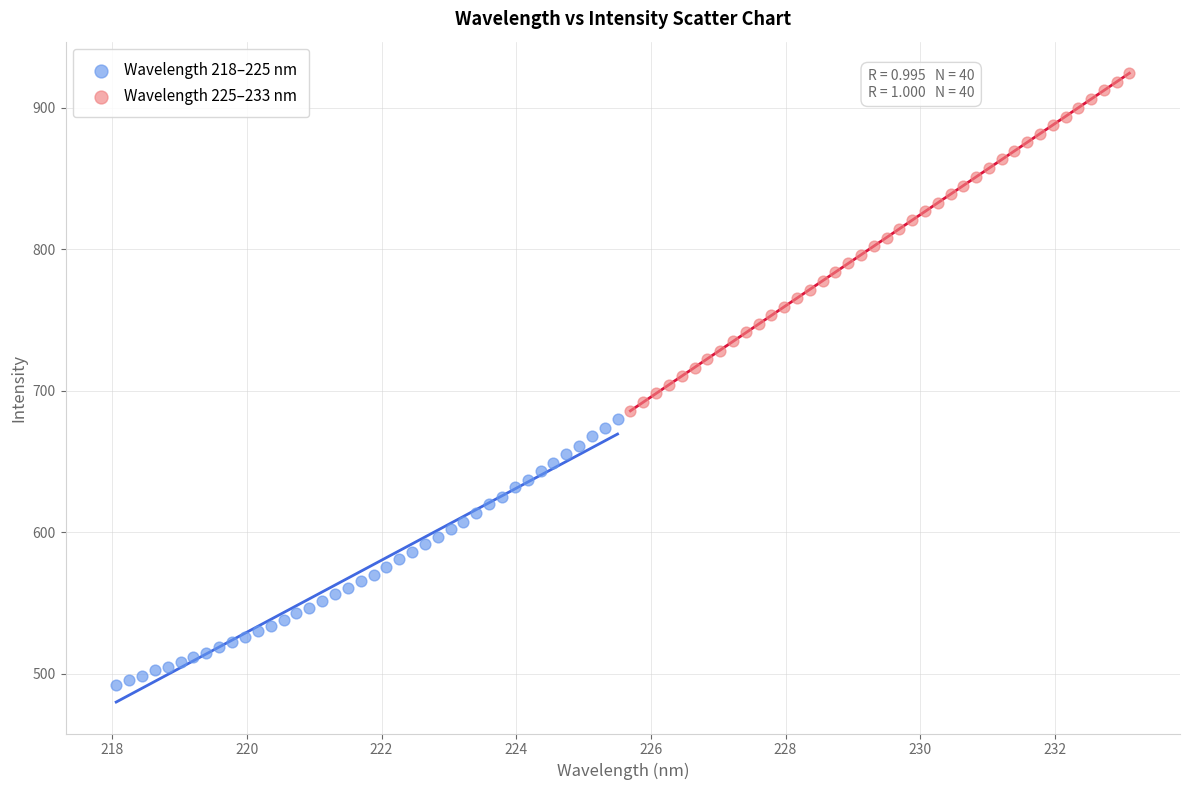

Which series reaches the minimum Y coordinate?

Wavelength 218–225 nm